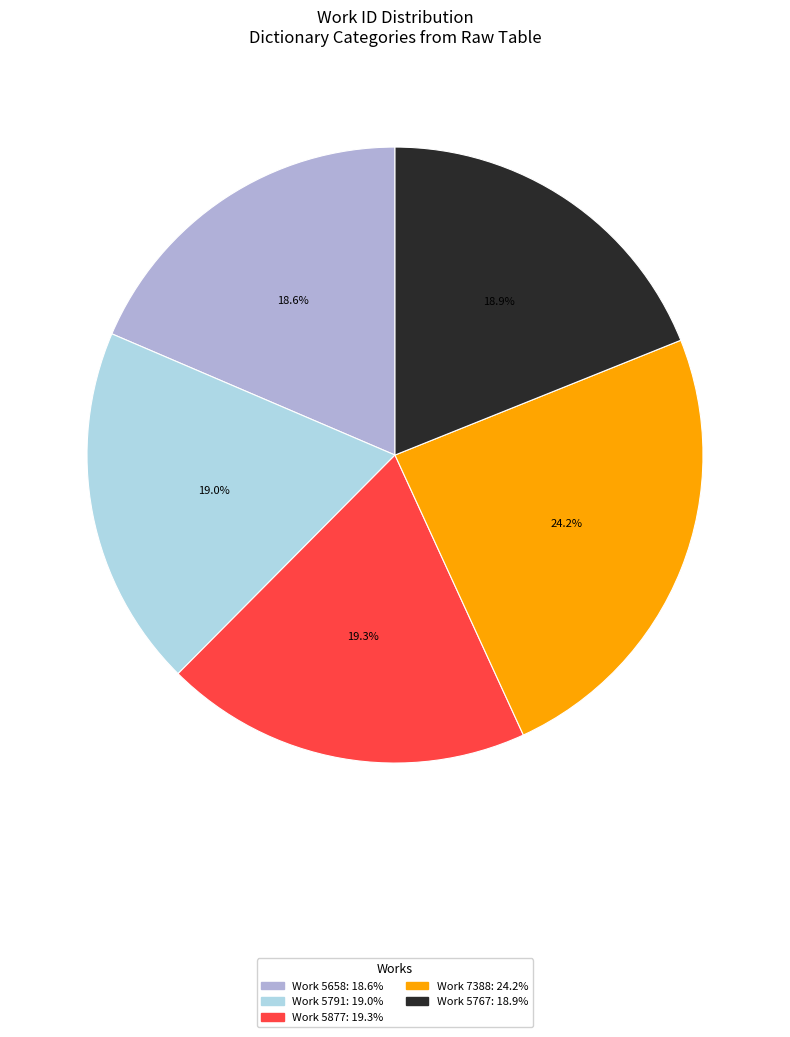

Approximately how many times larger is the value at Work 5877 compared to Work 5767?

1.0